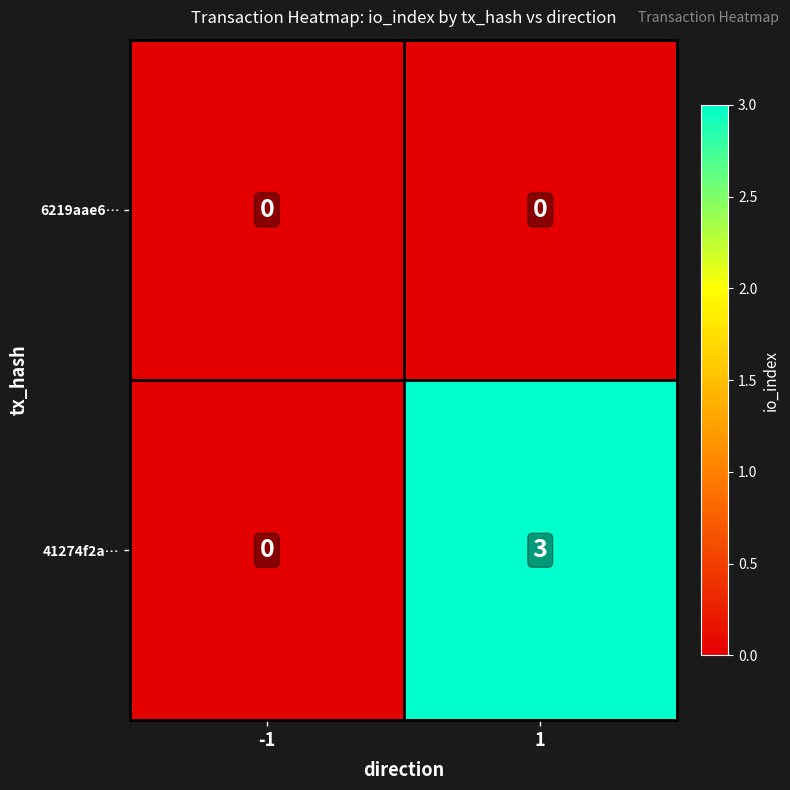

At which category is the sum across all series the highest?

1